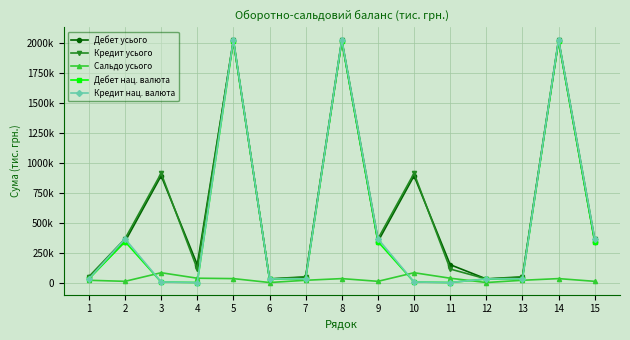

What is the difference between the maximum and minimum values in the Дебет нац. валюта series?

2019463.5